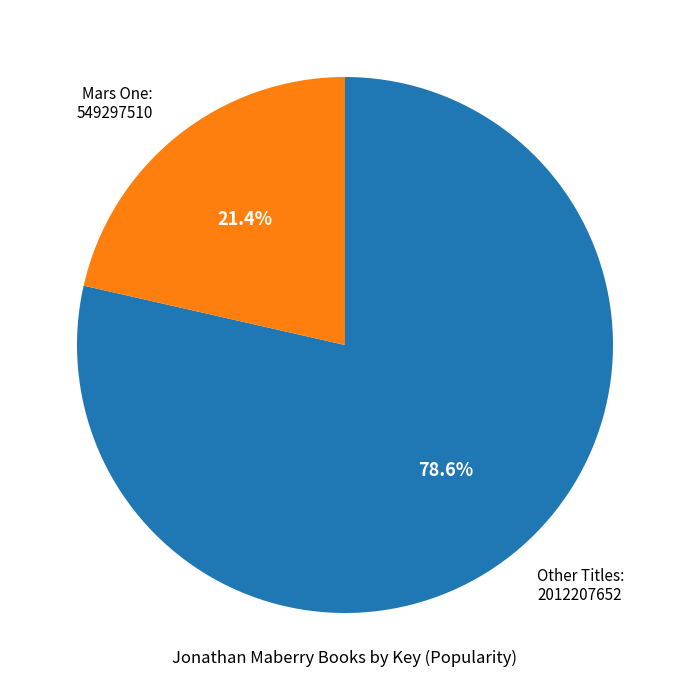

Rank the categories by value from lowest to highest.

Mars One, Other Titles